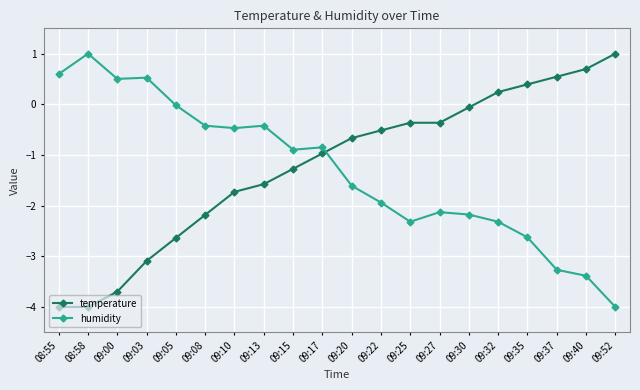

Which series has the largest total across all categories?

temperature